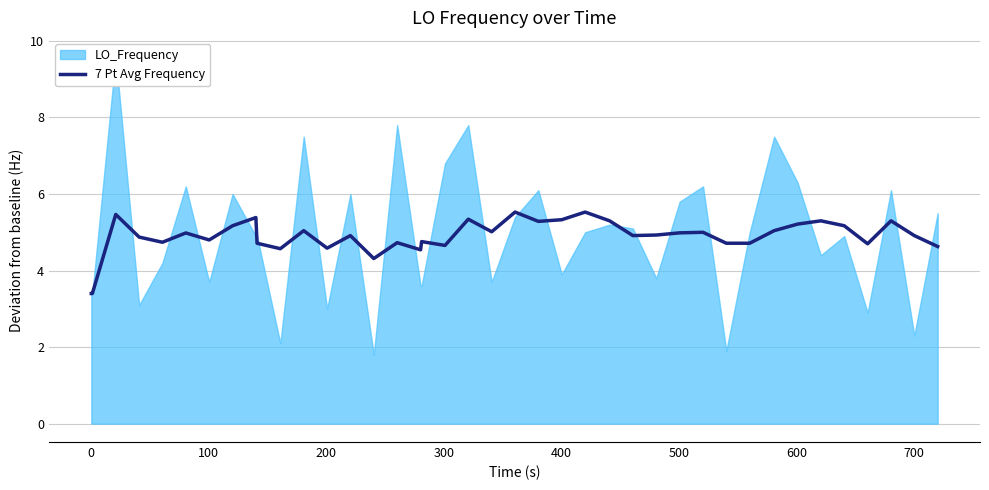

What is the lowest value of the 7 Pt Avg Frequency series?

3.4